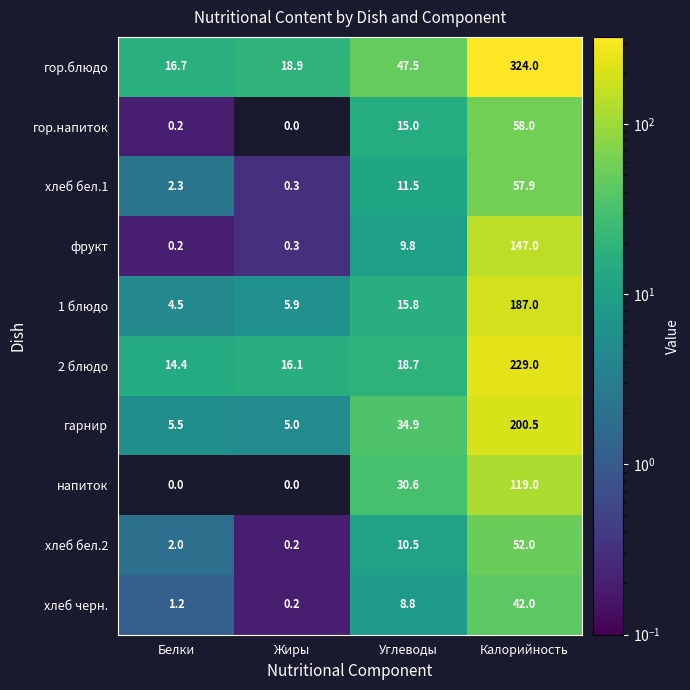

What is the total value across all series at Жиры?

46.9